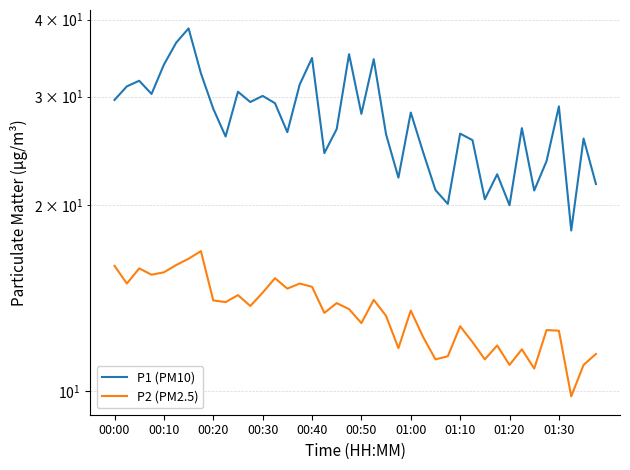

At 17, list the series in order from smallest to largest.

P2 (PM2.5), P1 (PM10)